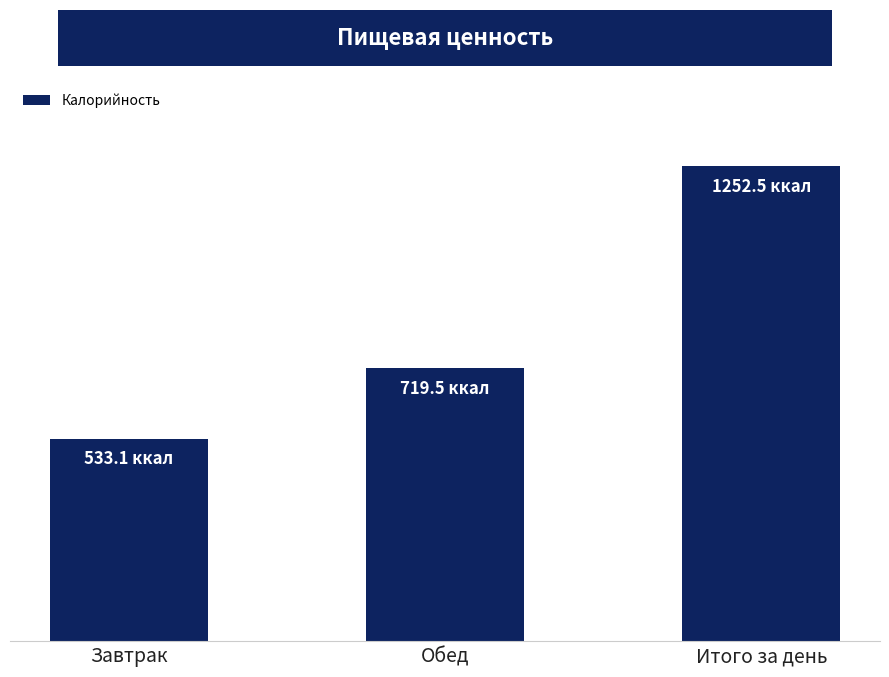

The chart shows a value of 867.5 at Завтрак. True or false?

False